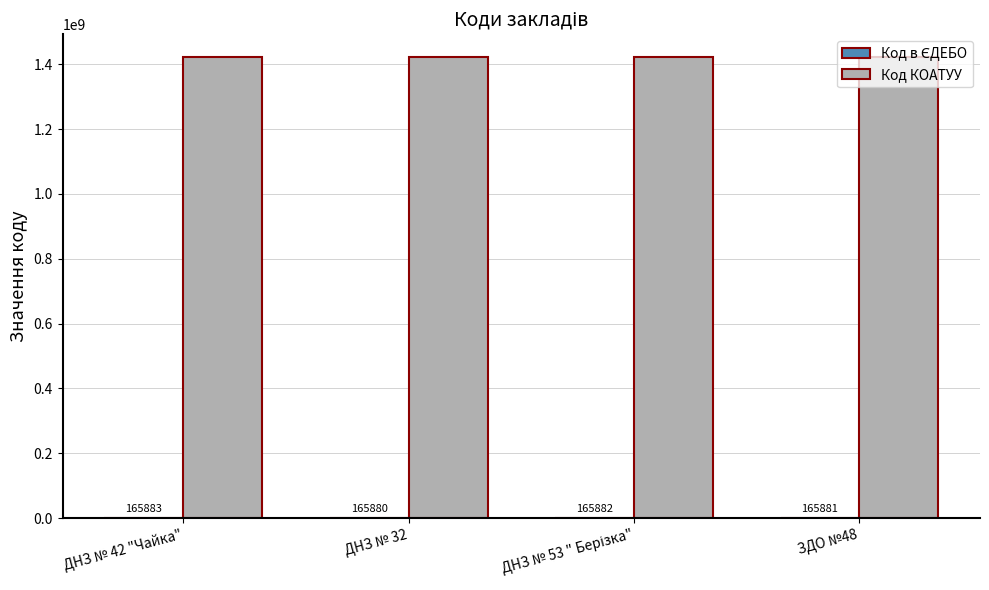

How many distinct data groups are displayed?

2